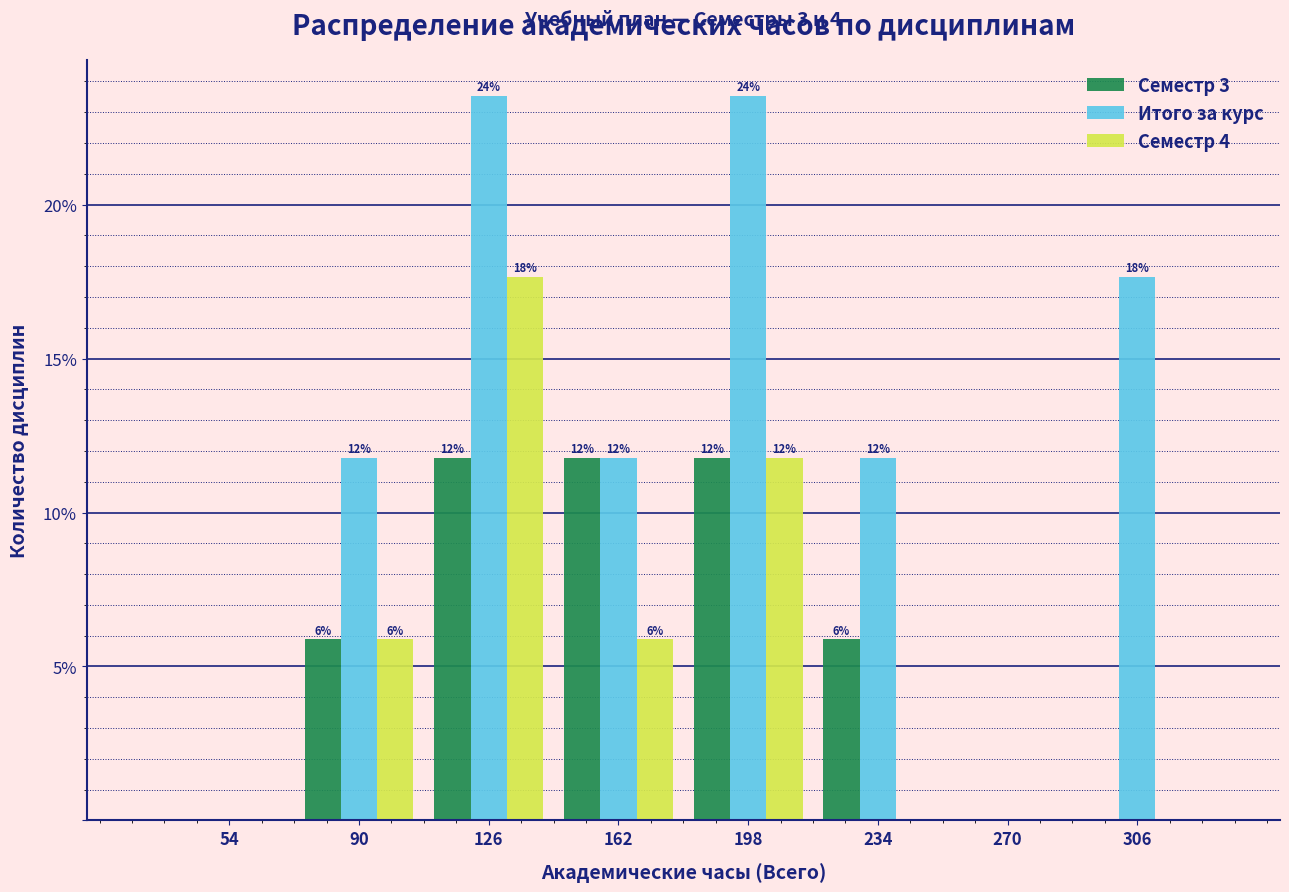

What are all the series names shown in the legend?

Семестр 3, Итого за курс, Семестр 4